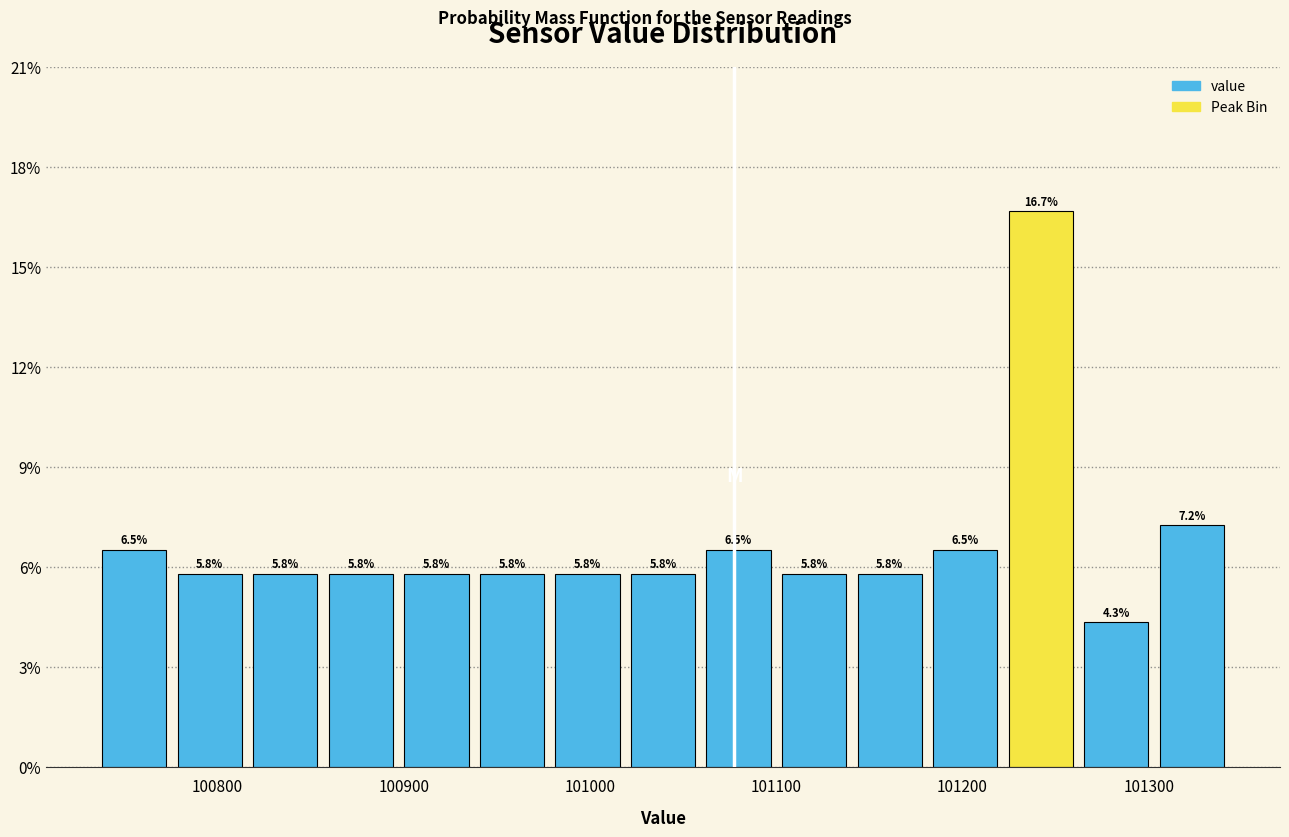

Reading left to right, transcribe this chart: for each bar, give the range it covers on the x-axis and its height. The bar edges are not printed on the chart, so give them approximately, as read against the axis.

100740 to 100780: 6.5
100780 to 100820: 5.8
100820 to 100860: 5.8
100860 to 100900: 5.8
100900 to 100940: 5.8
100940 to 100980: 5.8
100980 to 101020: 5.8
101020 to 101060: 5.8
101060 to 101100: 6.5
101100 to 101140: 5.8
101140 to 101180: 5.8
101180 to 101220: 6.5
101220 to 101260: 16.7
101260 to 101300: 4.3
101300 to 101340: 7.2